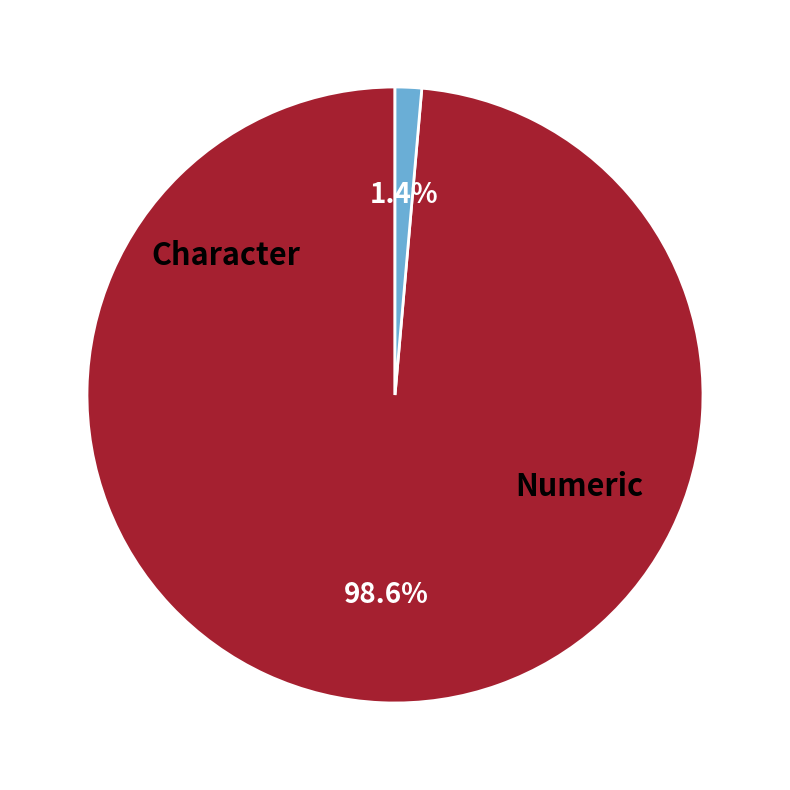

How many segments does this pie chart have?

2